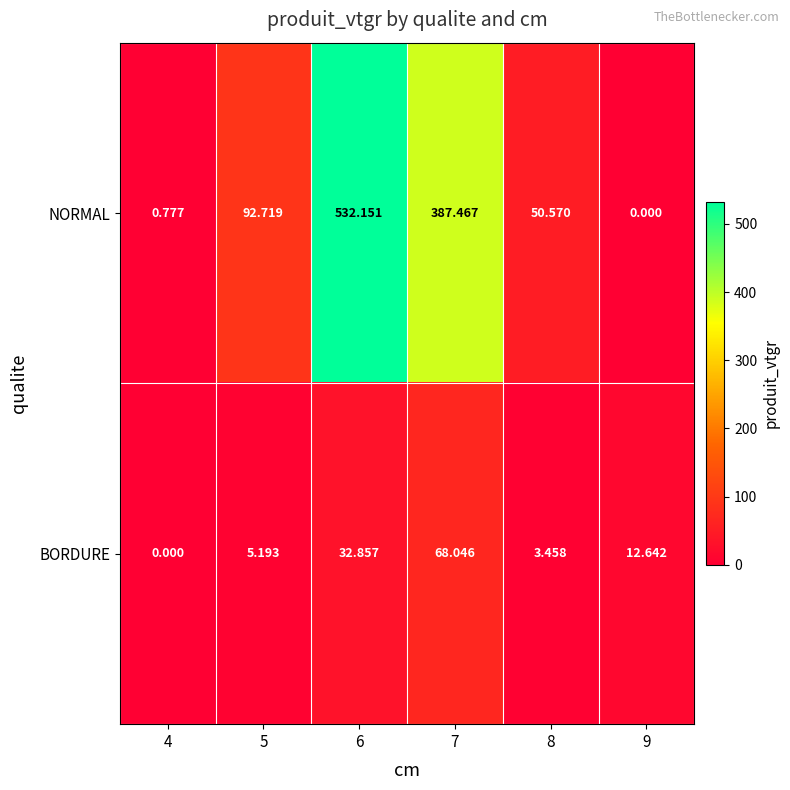

Is the value of BORDURE at 5 greater than the value of NORMAL at 4?

Yes